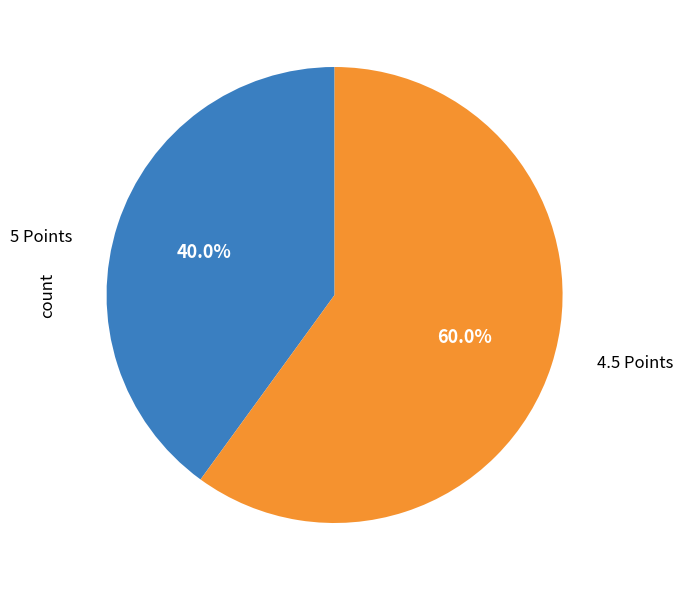

How many slices are in this pie chart?

2